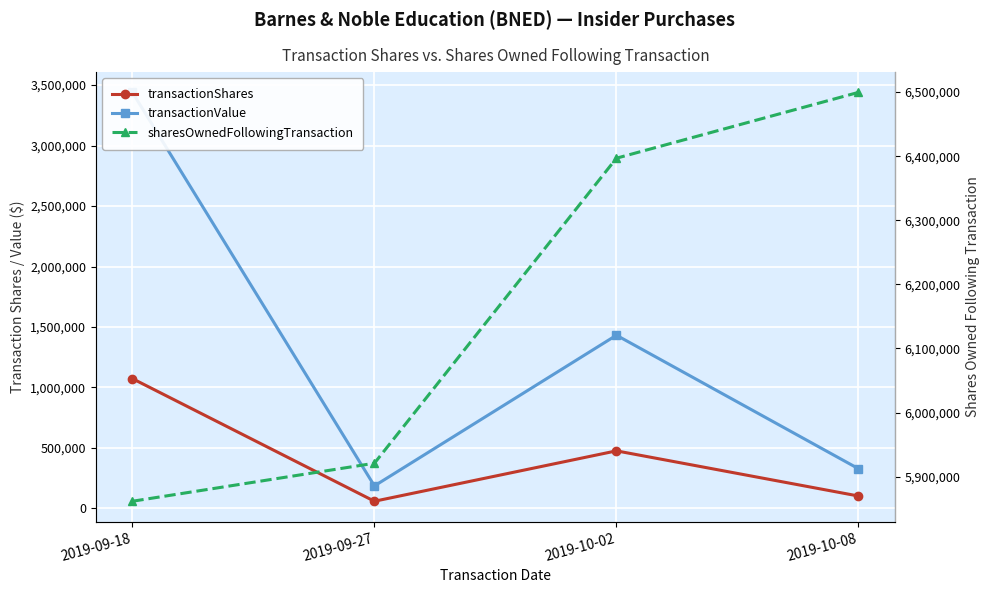

Where does the transactionShares series first go above 475987?

2019-09-18